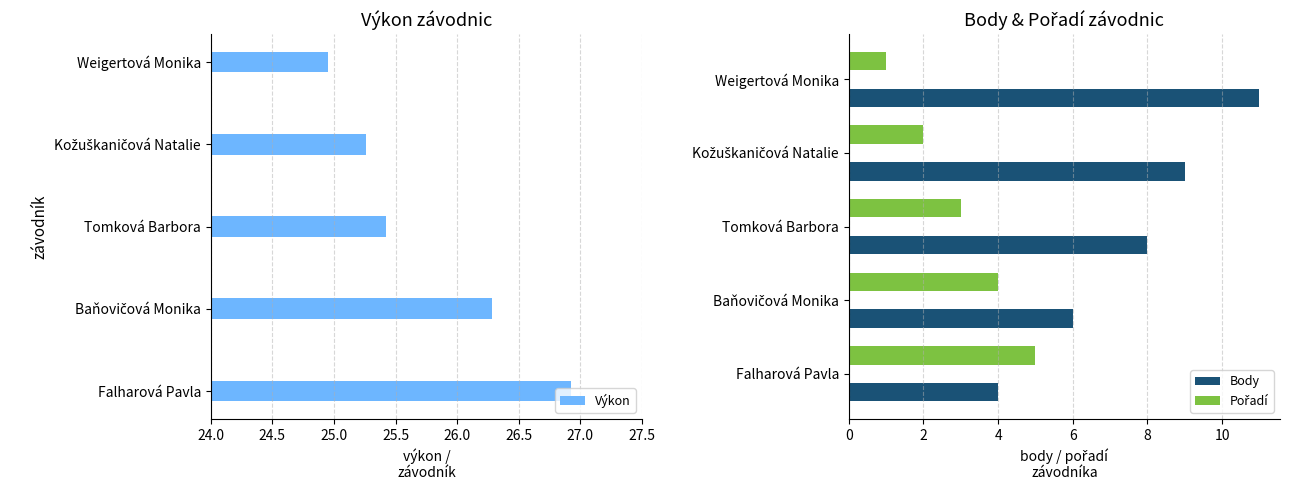

The Body series shows 11 at Weigertová Monika. True or false?

True